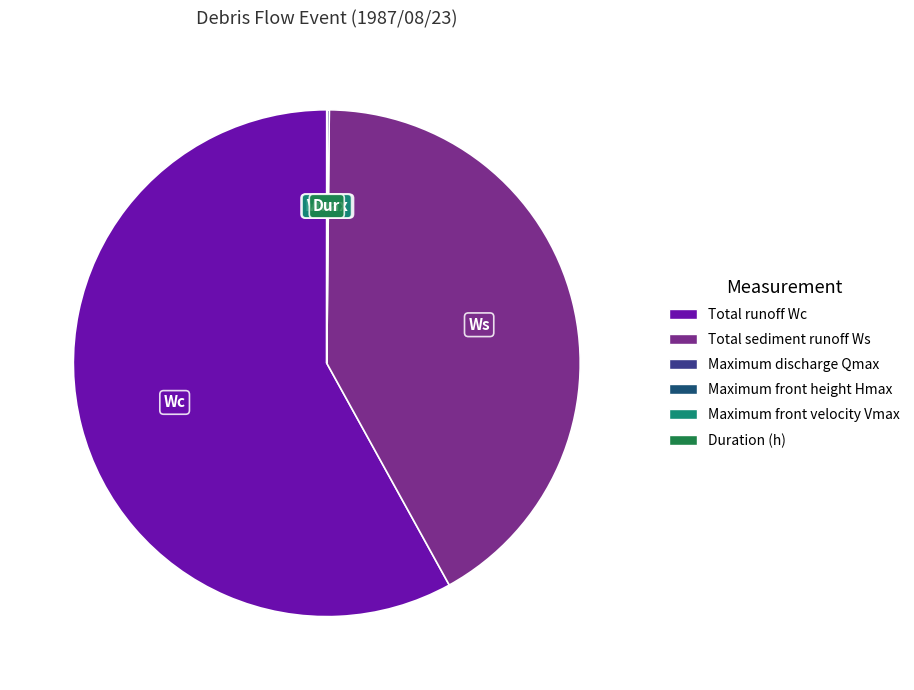

The Total sediment runoff Ws slice represents 42% of the pie. True or false?

True